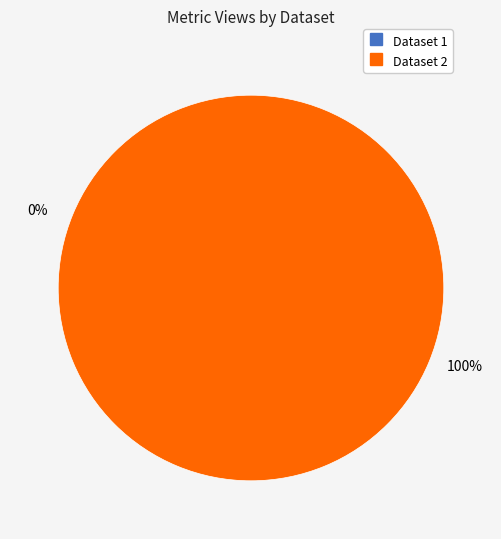

Does any single category account for the majority?

Yes